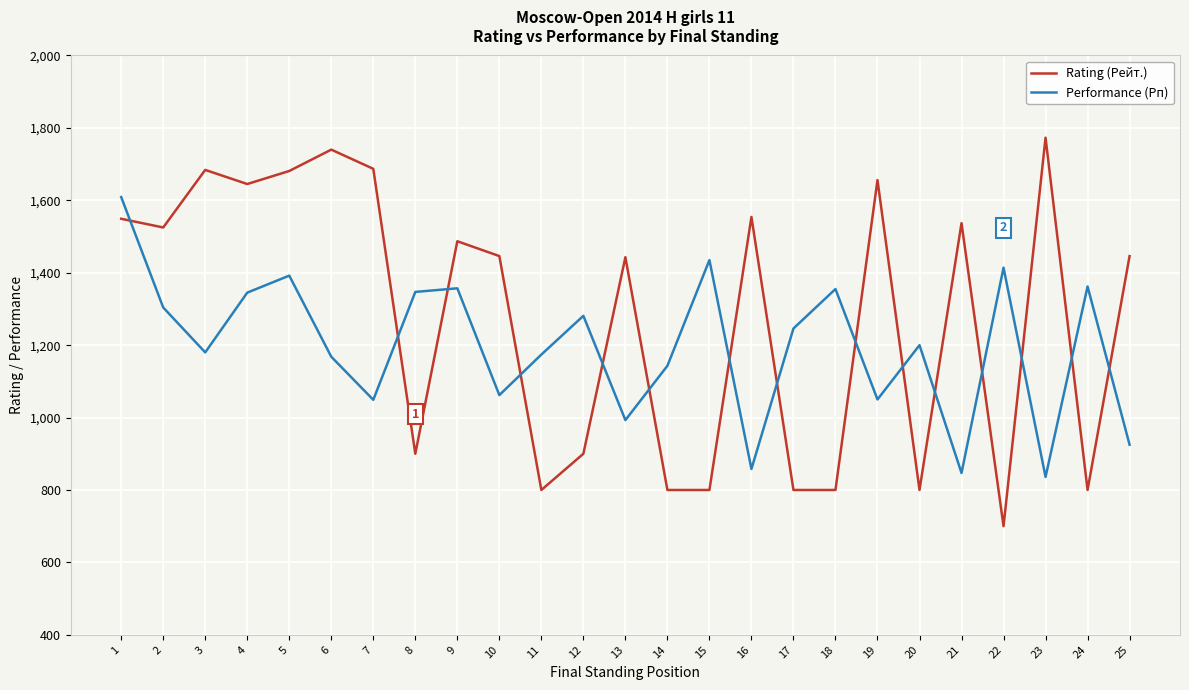

At which category does Rating (Рейт.) reach its first local peak?

3